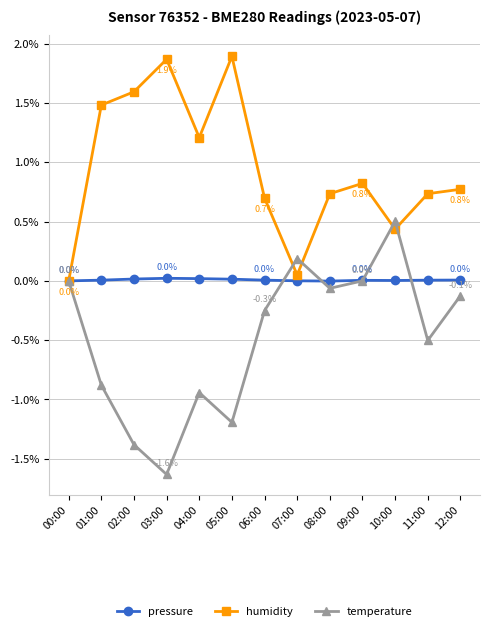

List the series in order of their peak value, highest first.

humidity, temperature, pressure